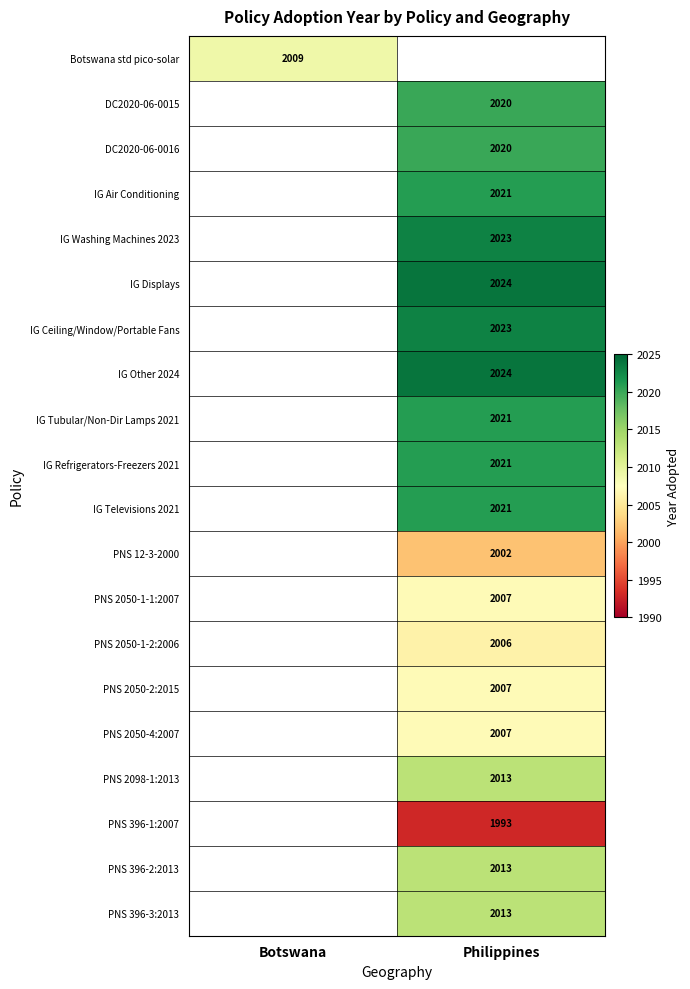

What is the greatest value displayed?

2024.0